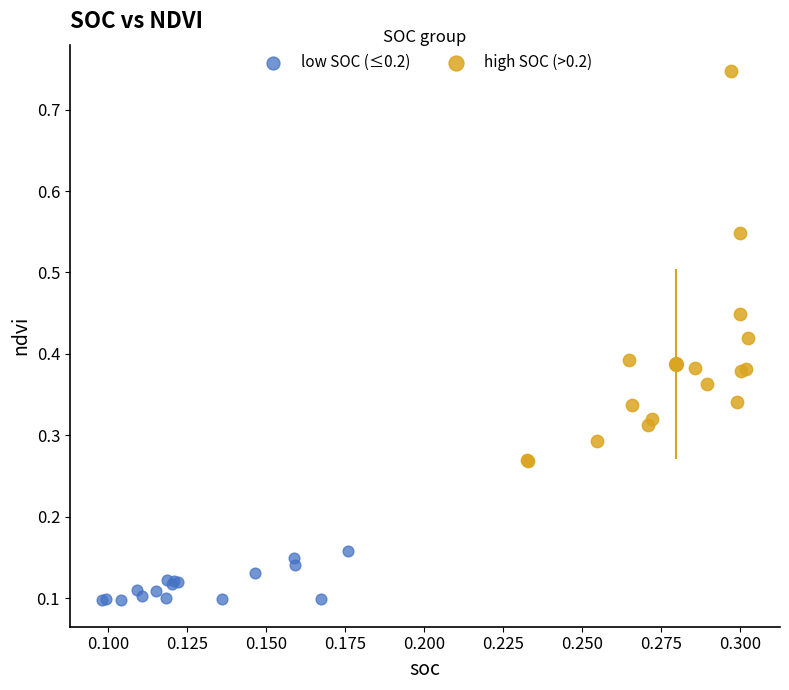

Which series reaches the minimum Y coordinate?

low SOC (≤0.2)